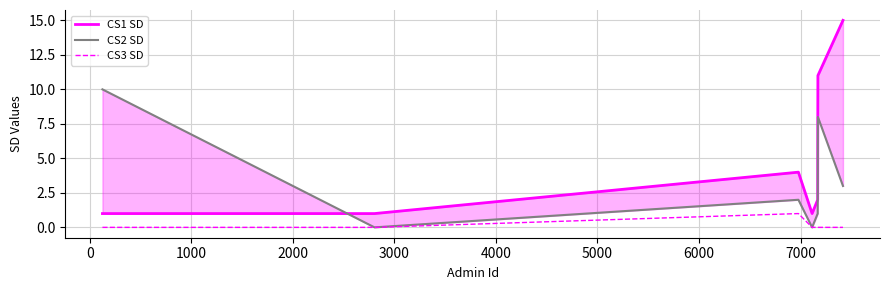

True or false: CS1 SD and CS3 SD intersect in this chart.

False